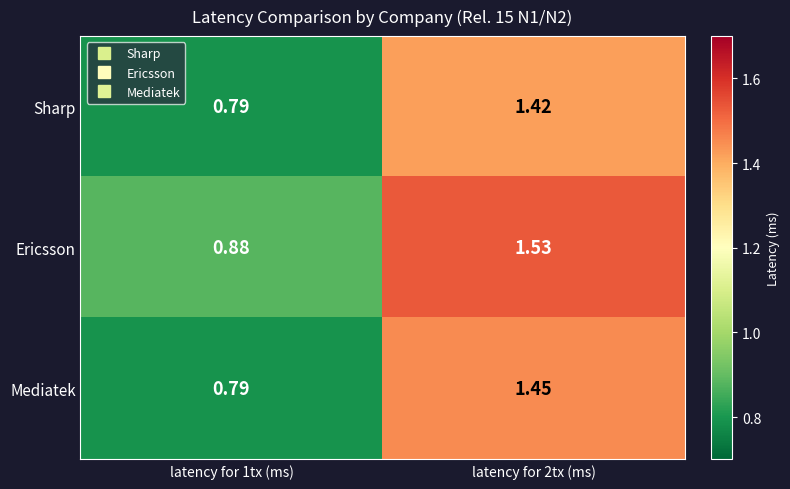

Between latency for 1tx (ms) and latency for 2tx (ms), which series saw the biggest shift?

Mediatek